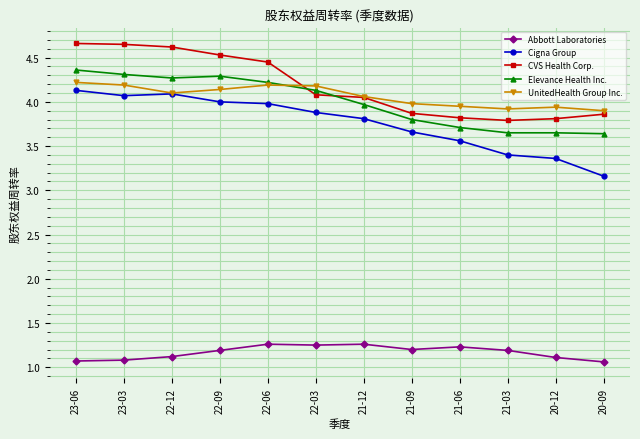

What is the label of the 9th point from the left?

21-06